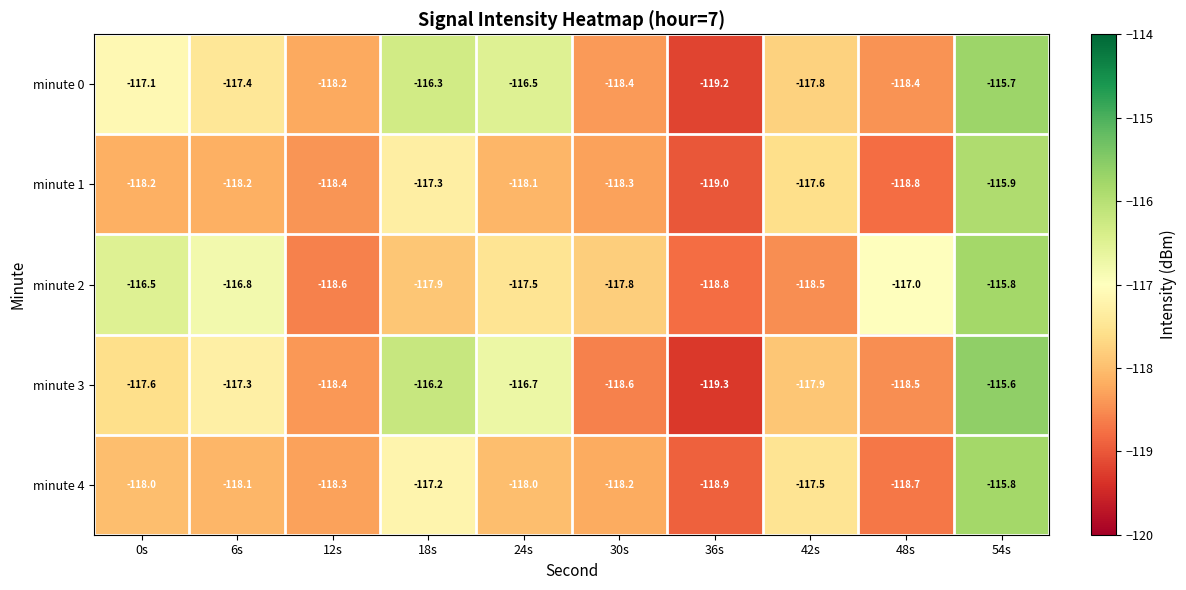

Is the value of minute 1 at 18s greater than the value of minute 0 at 0s?

No